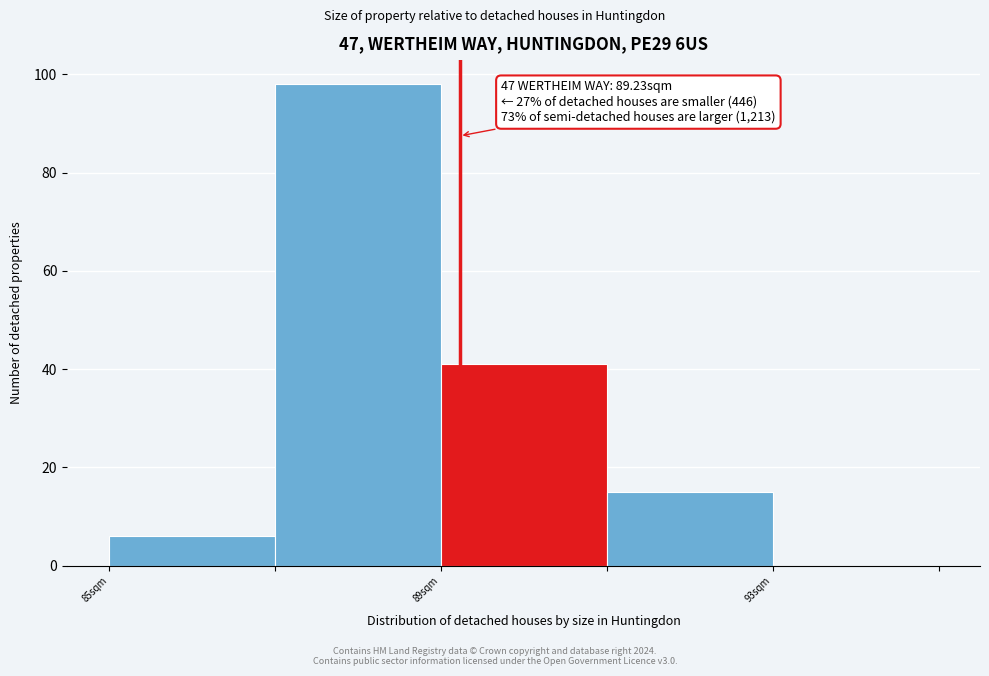

Over which range of the x-axis is the bar tallest?

87 to 89